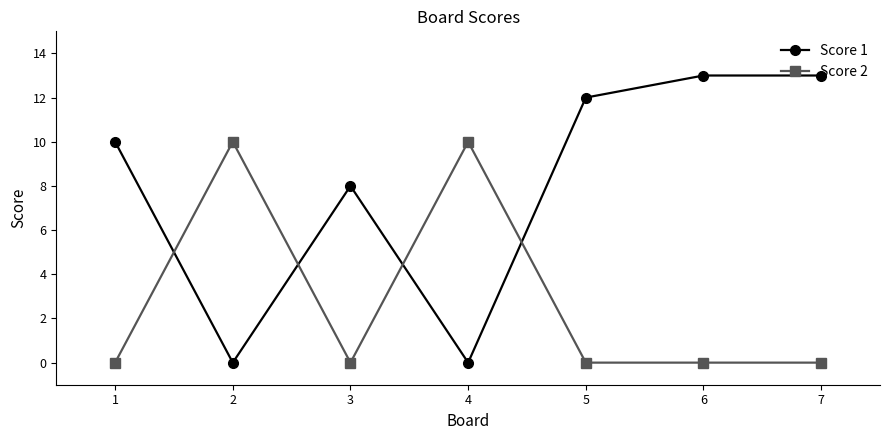

Between 3 and 5, which series saw the biggest shift?

Score 1